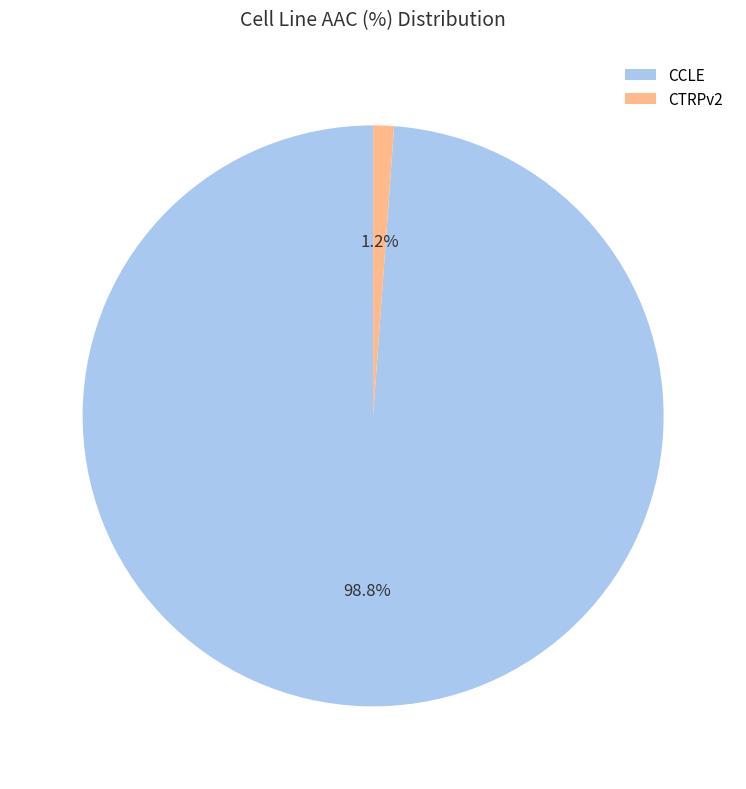

Is the sum of CCLE and CTRPv2 greater than half?

Yes